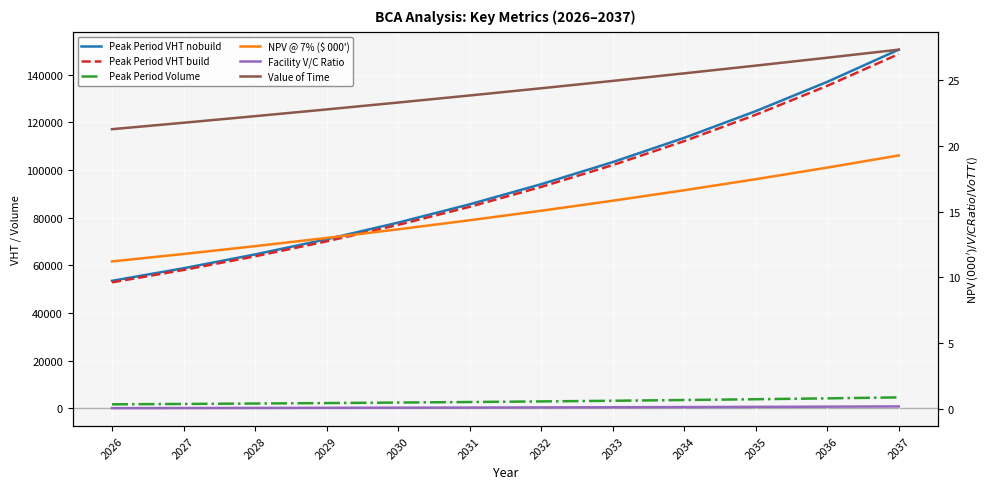

Count the number of categories in the chart.

12